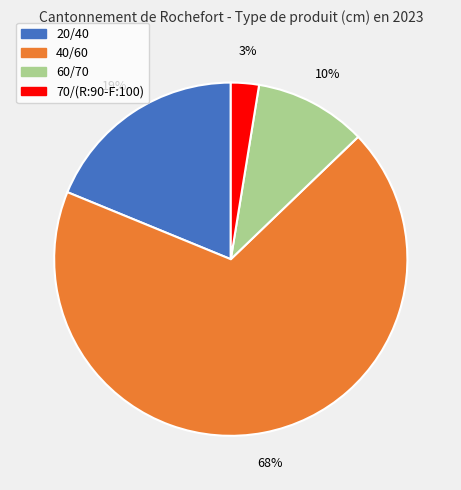

Between 60/70 and 70/(R:90-F:100), which is larger?

60/70